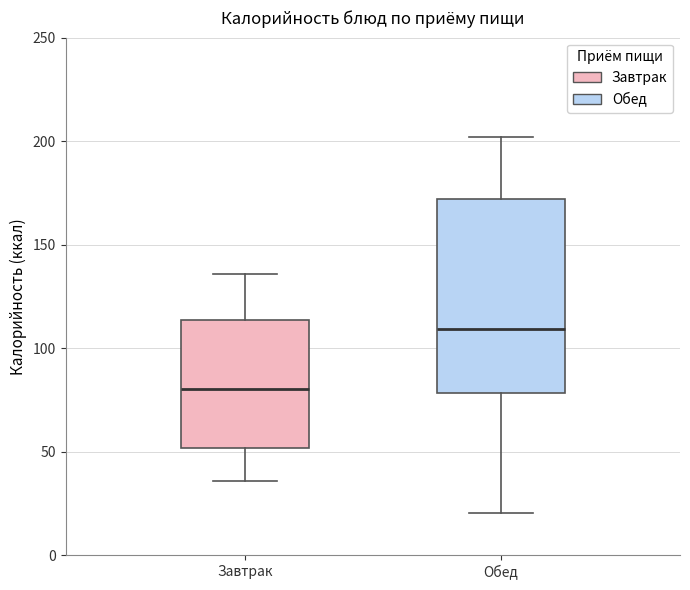

Which box's median line is the highest?

Обед